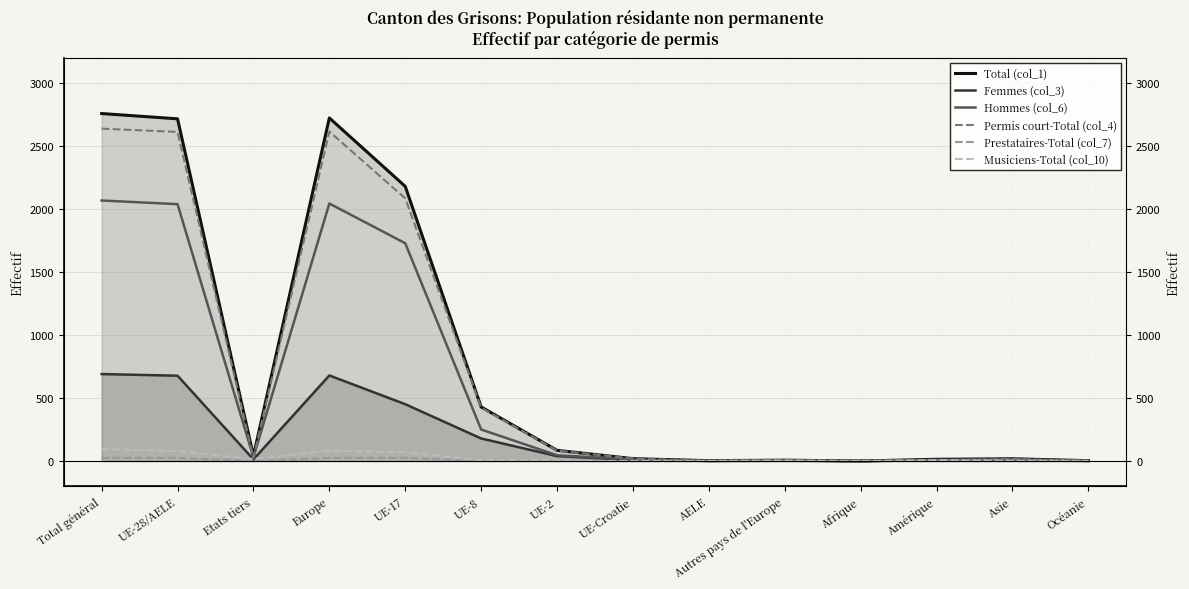

Is it true that Total (col_1) equals 2722 at Europe?

True